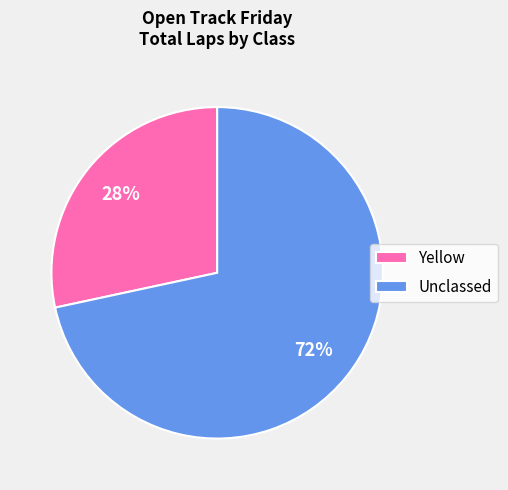

Does Unclassed account for over 50% of the chart?

Yes